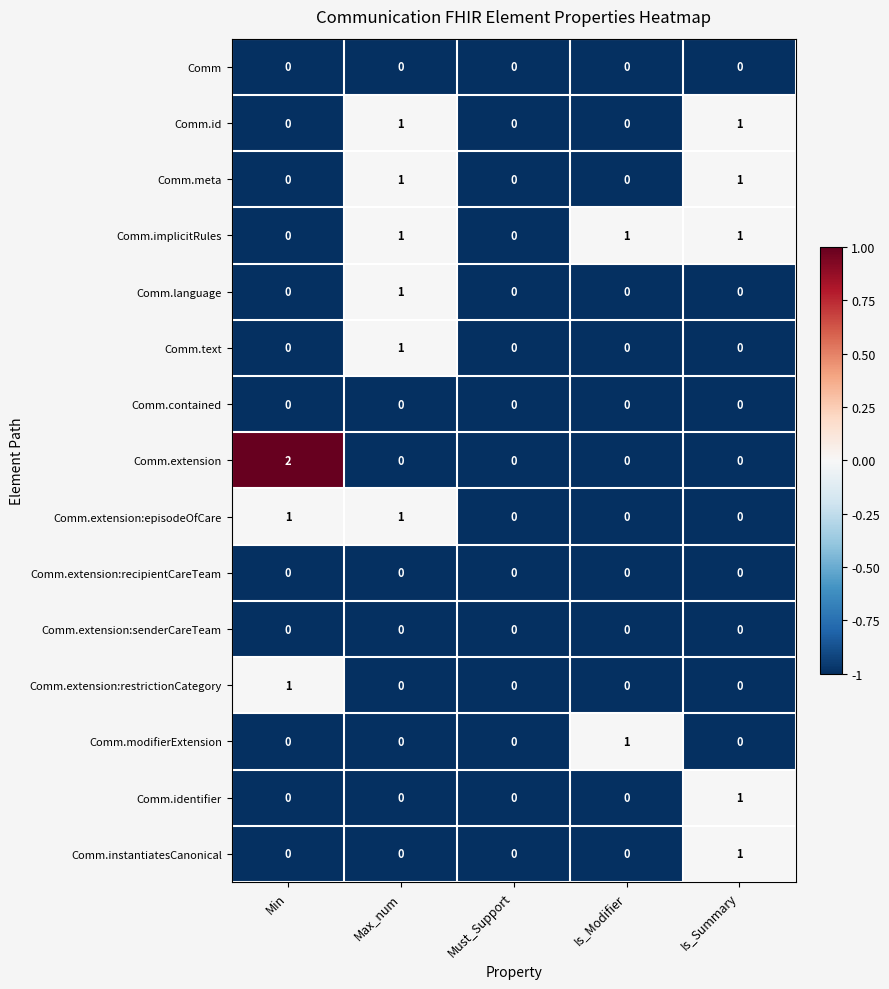

At which category is the sum across all series the highest?

Max_num